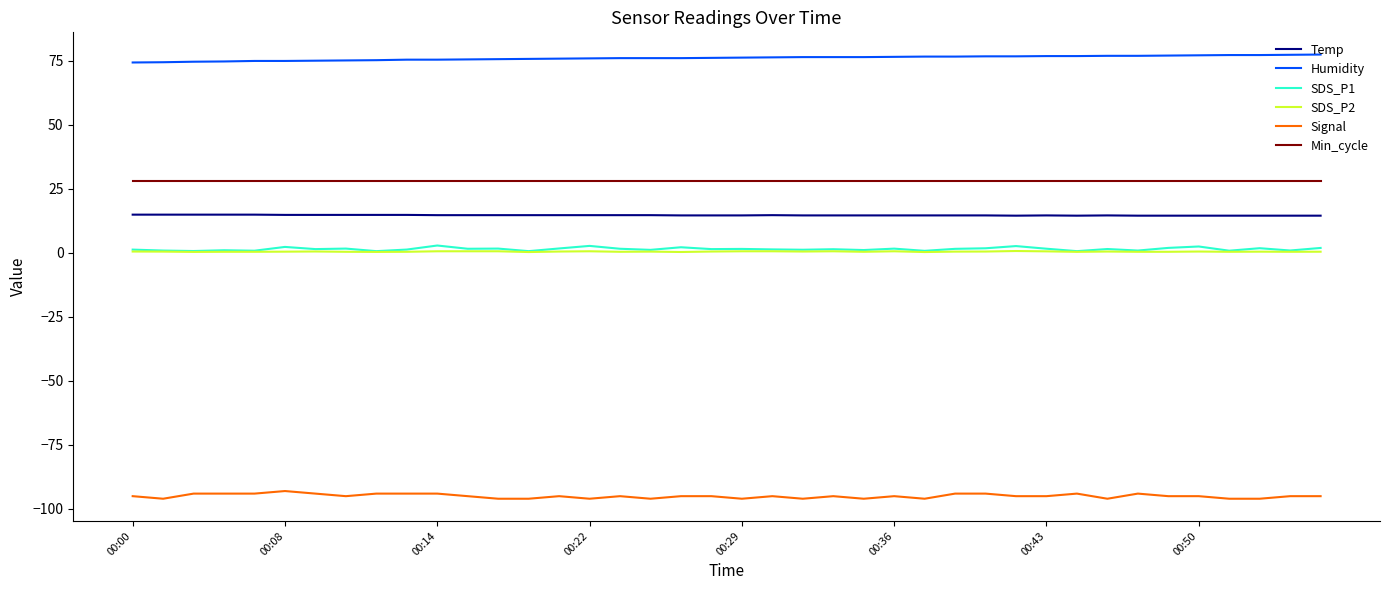

What is the average value of the Signal series?

-95.0